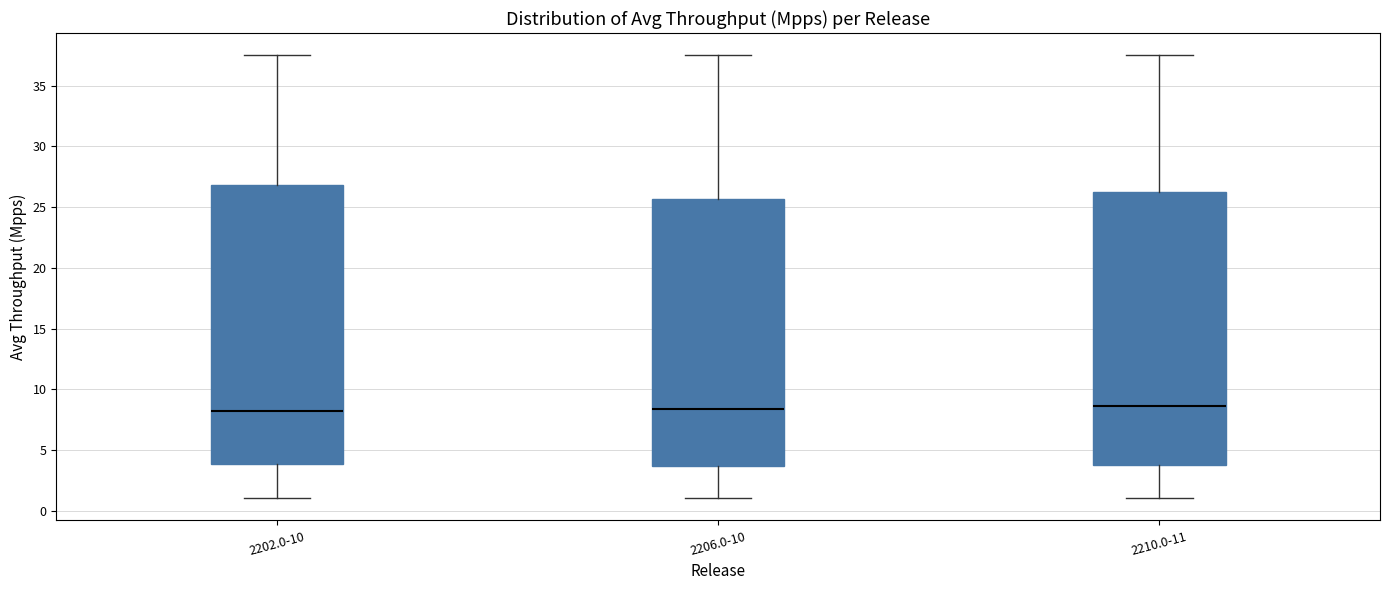

Comparing the boxes themselves (not the whiskers), which one is the tallest?

2202.0-10